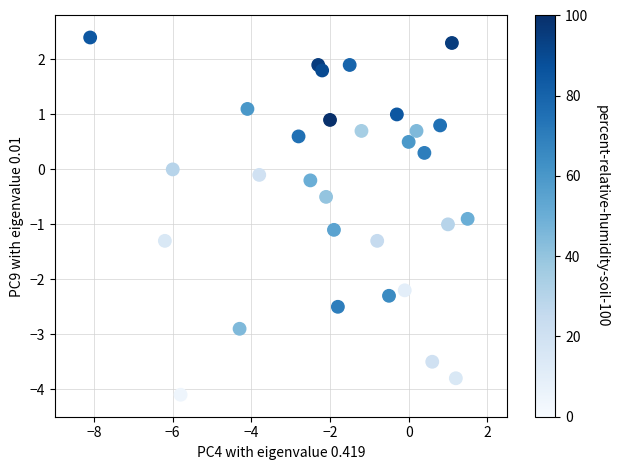

What is the range of X values (max minus min)?

9.6